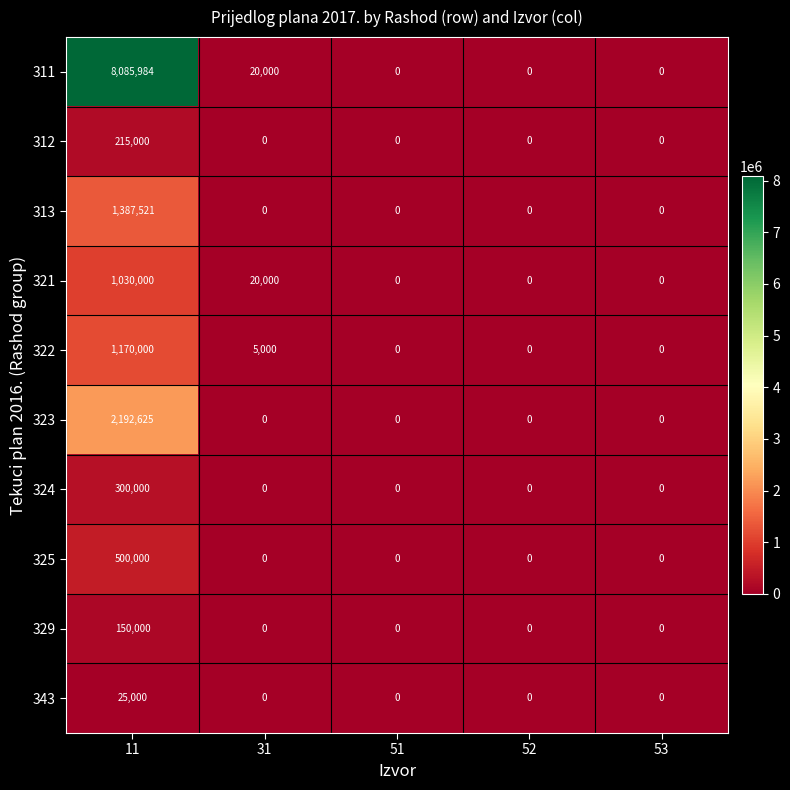

List the series in order of their peak value, highest first.

311, 323, 313, 322, 321, 325, 324, 312, 329, 343